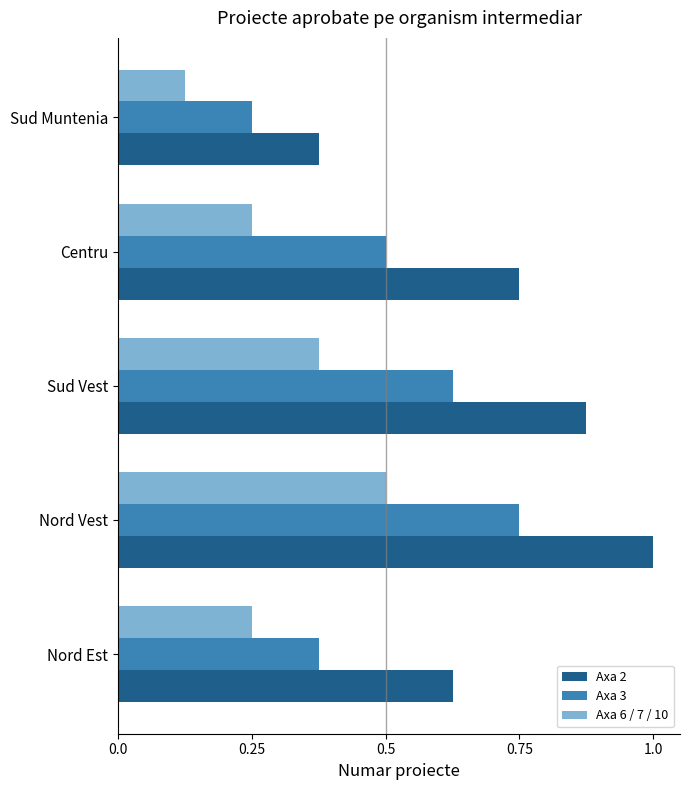

List the series in order of their overall mean, lowest first.

Axa 6 / 7 / 10, Axa 3, Axa 2